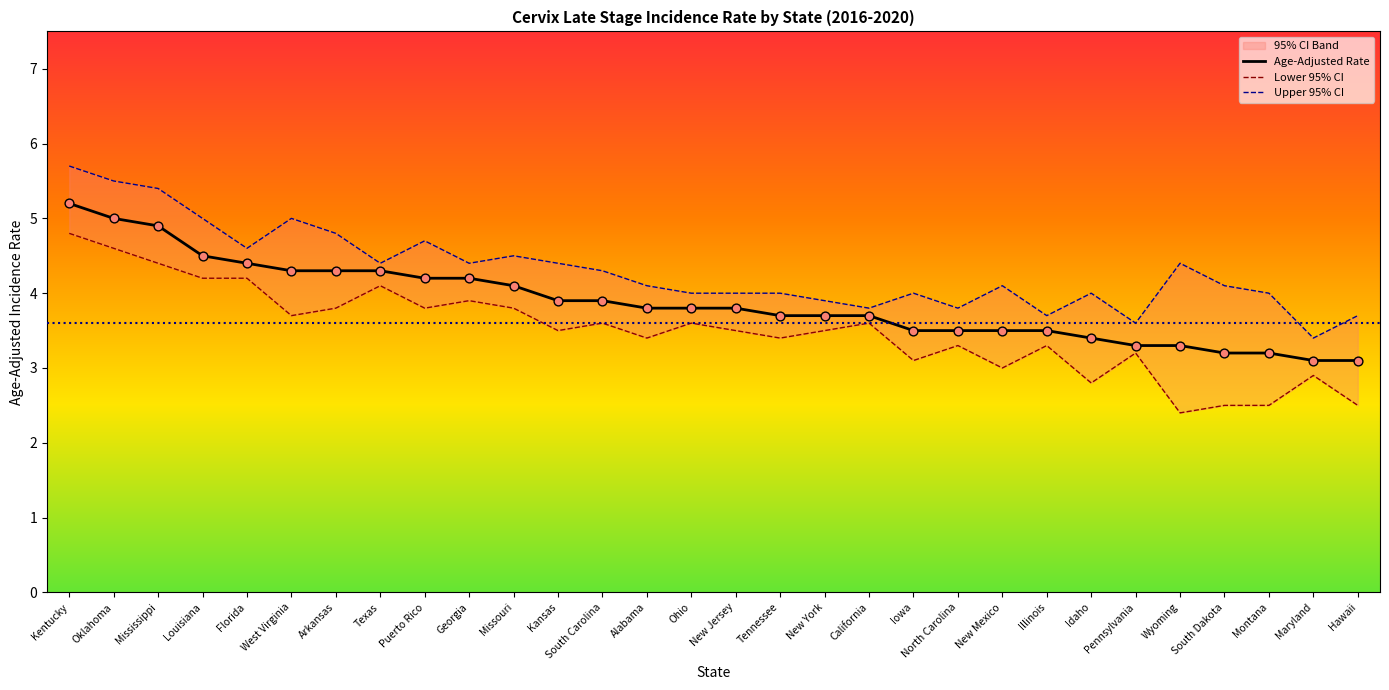

Which series reaches the maximum Y coordinate?

Upper 95% CI